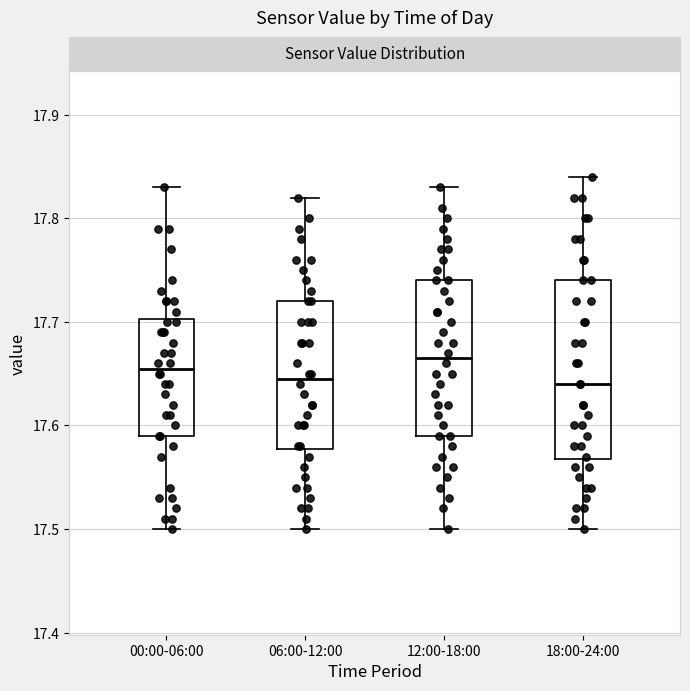

Reading left to right, read every box against the y-axis: the position of its median line, the range the box covers, and the ends of its whiskers. The values are not printed on the chart, so give them approximately, as read against the axis.

00:00-06:00: median 17.66, box 17.59 to 17.70, whiskers 17.50 to 17.83
06:00-12:00: median 17.65, box 17.58 to 17.72, whiskers 17.50 to 17.82
12:00-18:00: median 17.67, box 17.59 to 17.74, whiskers 17.50 to 17.83
18:00-24:00: median 17.64, box 17.57 to 17.74, whiskers 17.50 to 17.84